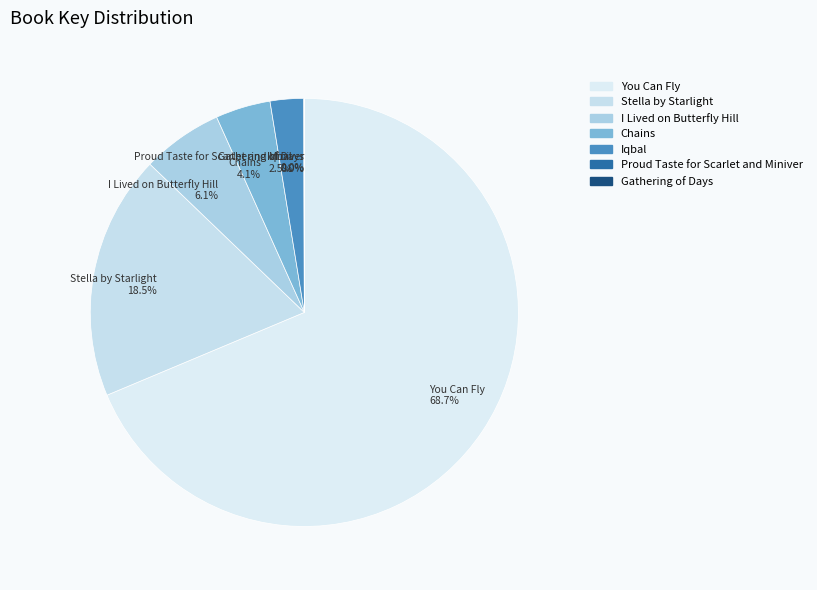

To the nearest percent, what percentage of the pie is I Lived on Butterfly Hill?

6%